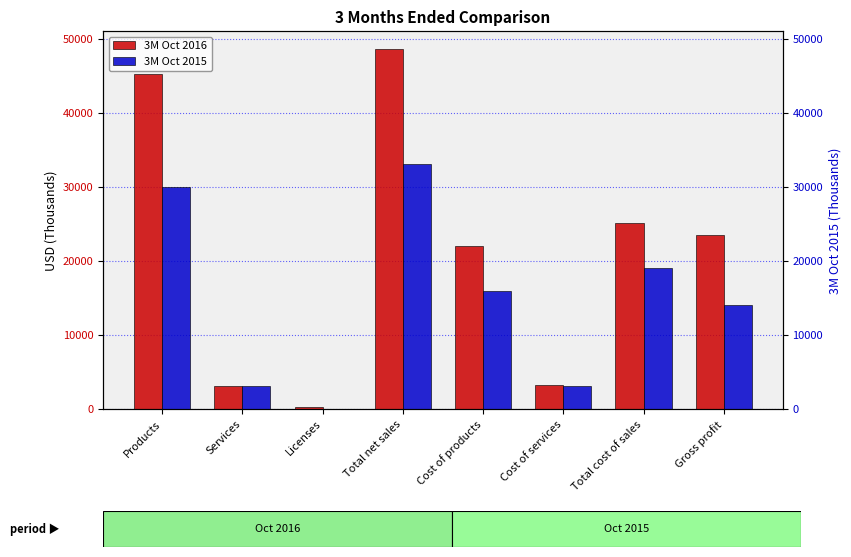

Between Gross profit and Licenses, which is larger?

Gross profit